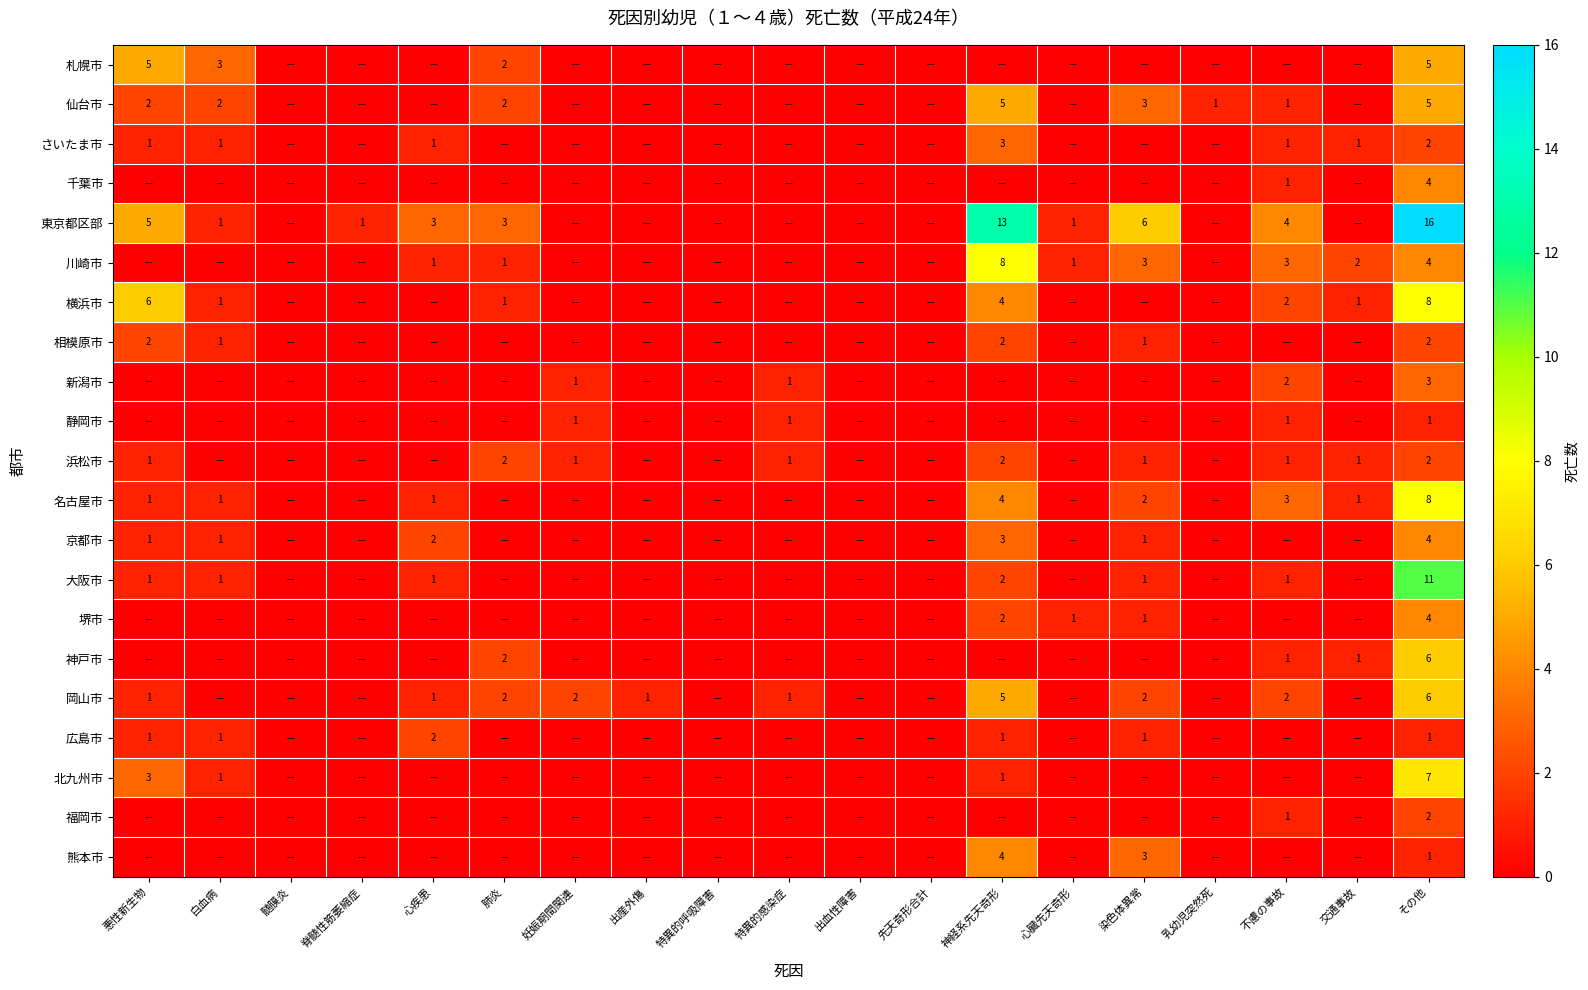

The 名古屋市 series shows 8 at その他. True or false?

True